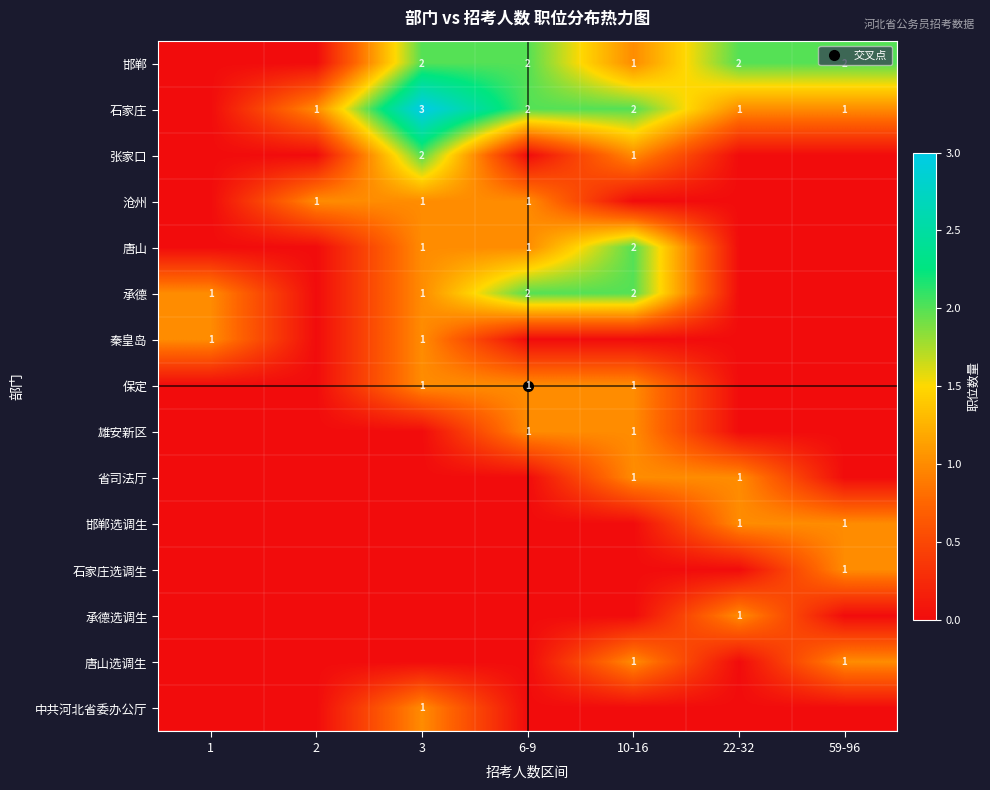

What is the difference between the maximum and minimum values in the 唐山选调生 series?

1